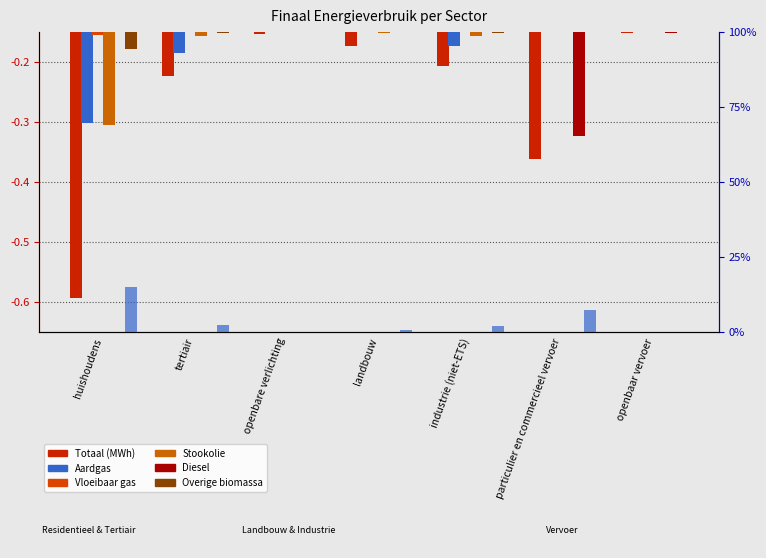

At how many categories does at least one series exceed 0?

7